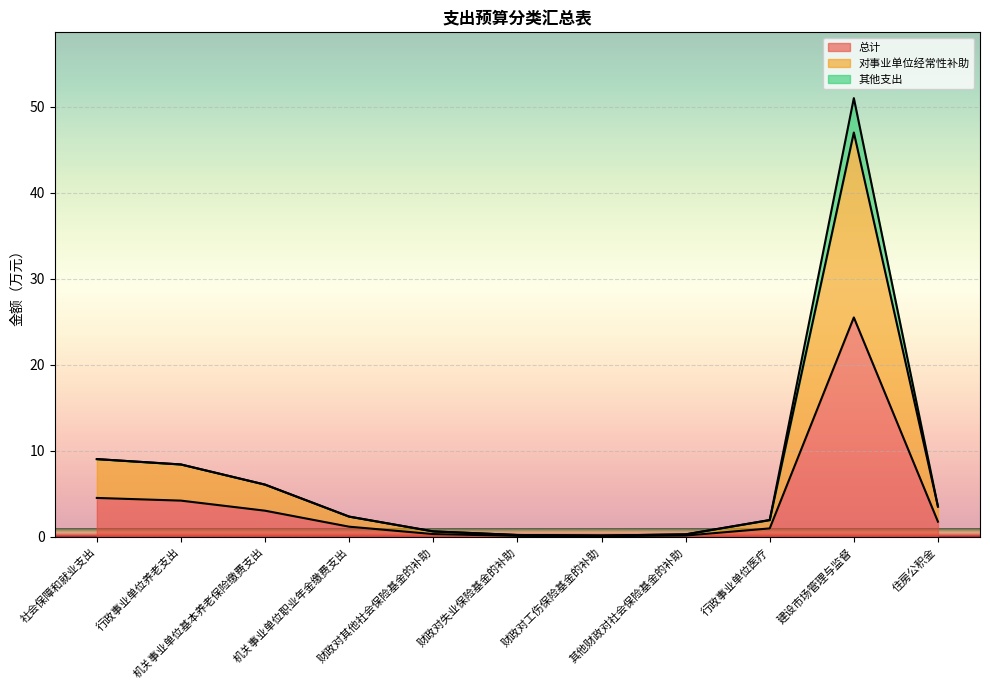

What is the minimum value for 总计?

0.1